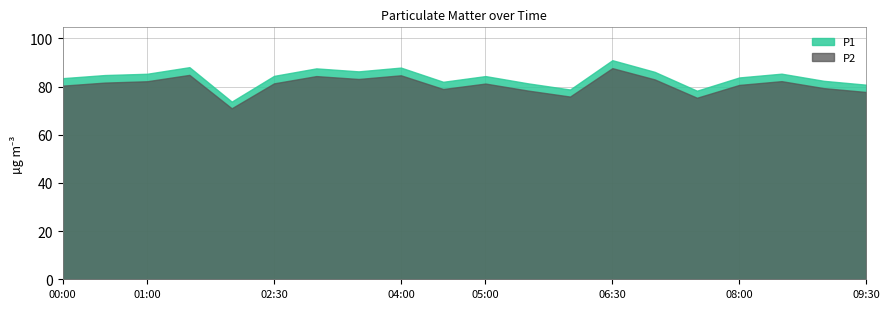

What position from the left is 01:00?

3